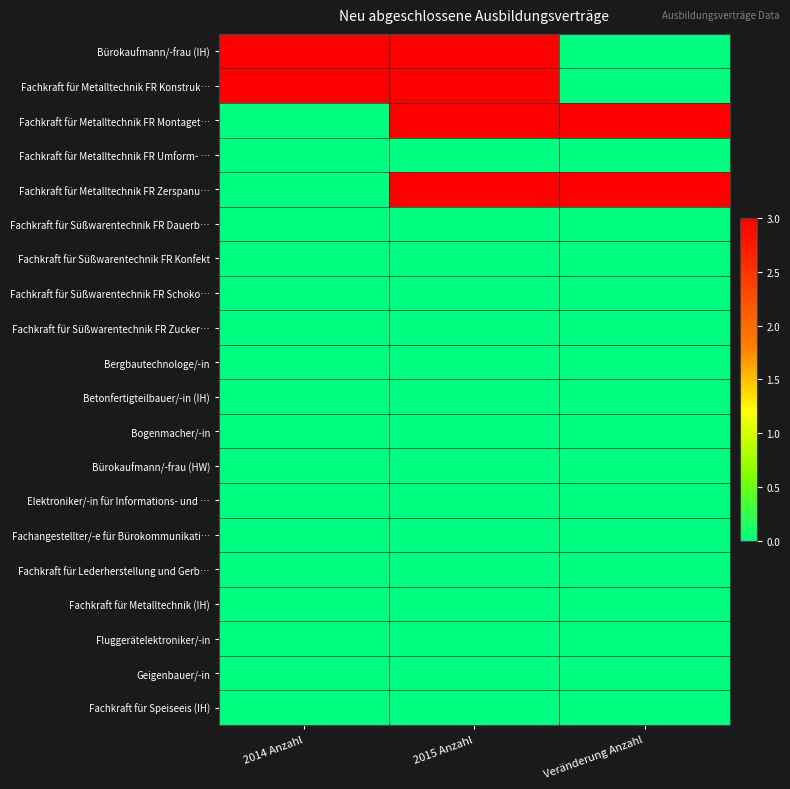

Which has a higher value, 2014 Anzahl or Veränderung Anzahl?

2014 Anzahl